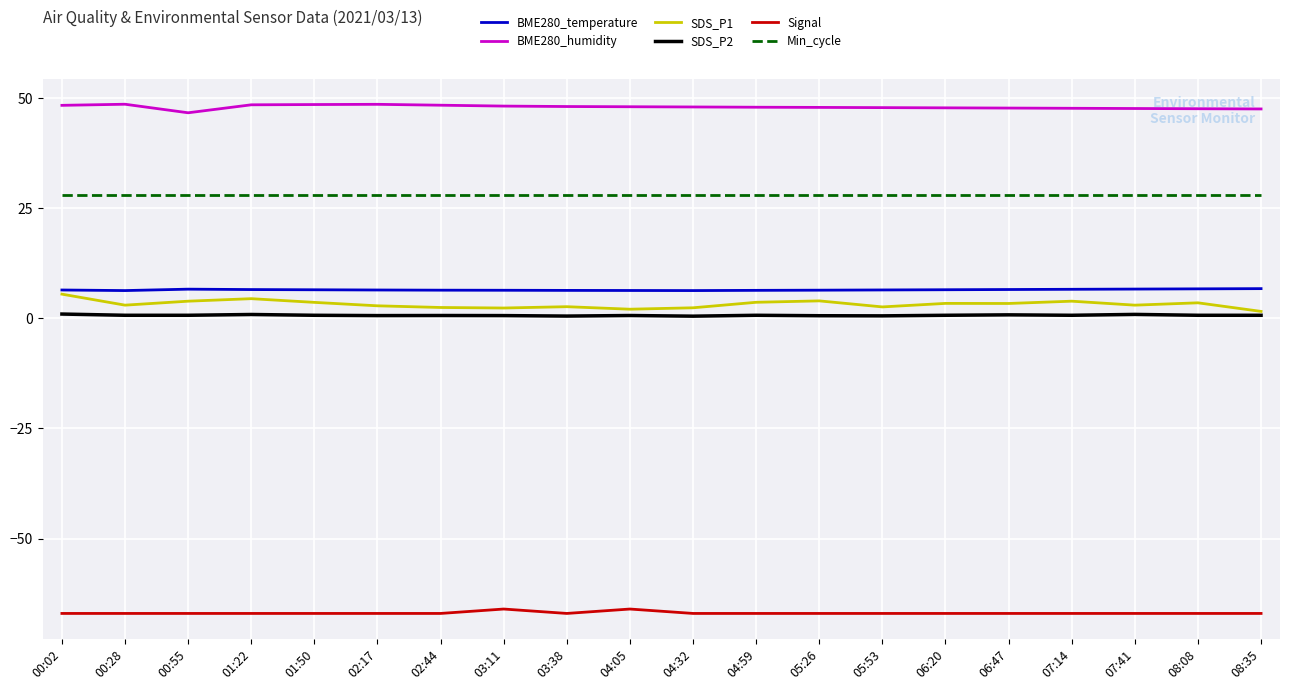

How many categories are shown in the chart?

20